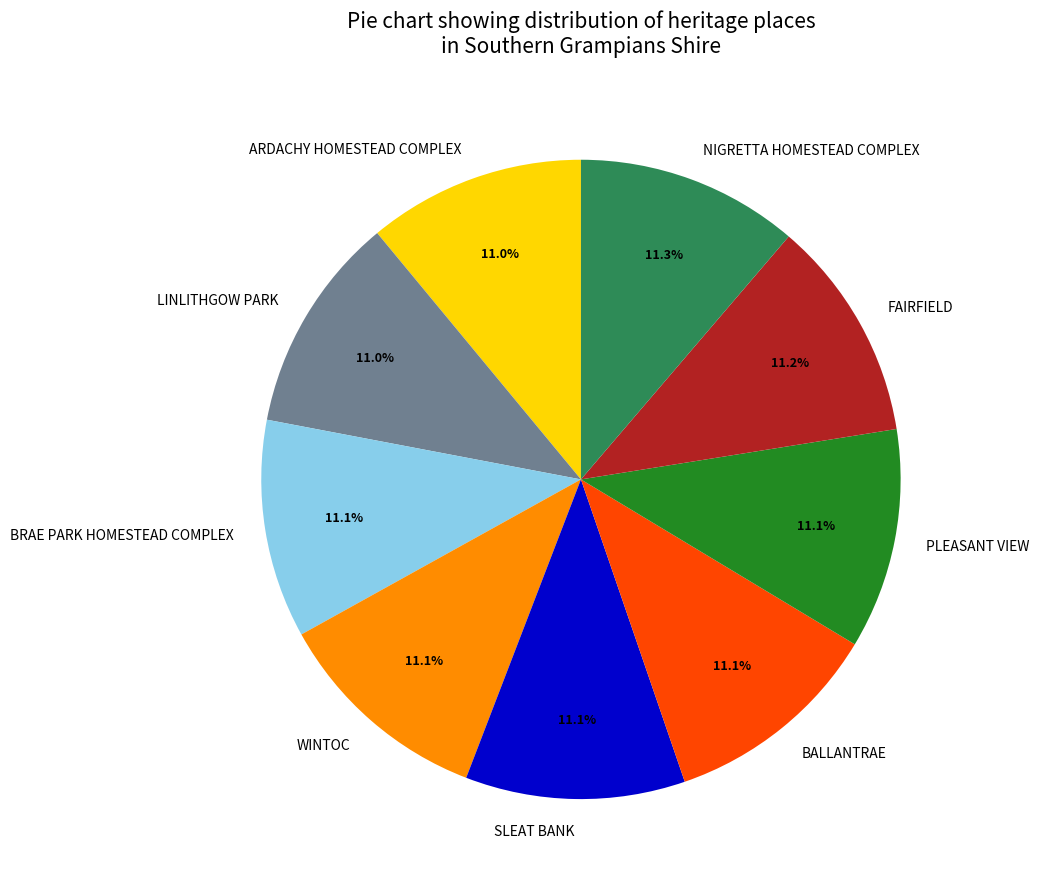

Count the number of slices in the pie.

9